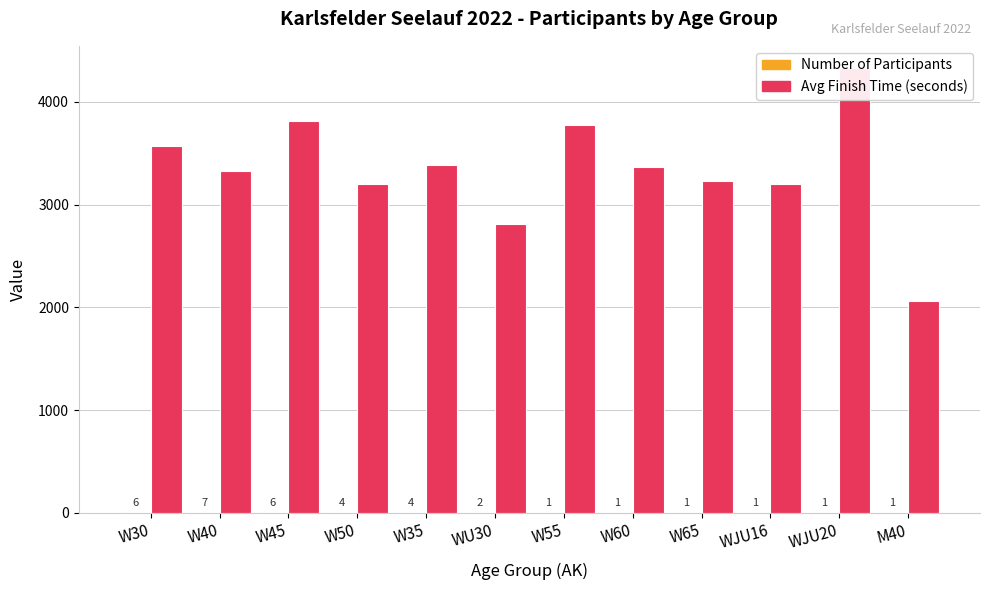

Between W40 and W60, which series saw the biggest shift?

Avg Finish Time (seconds)